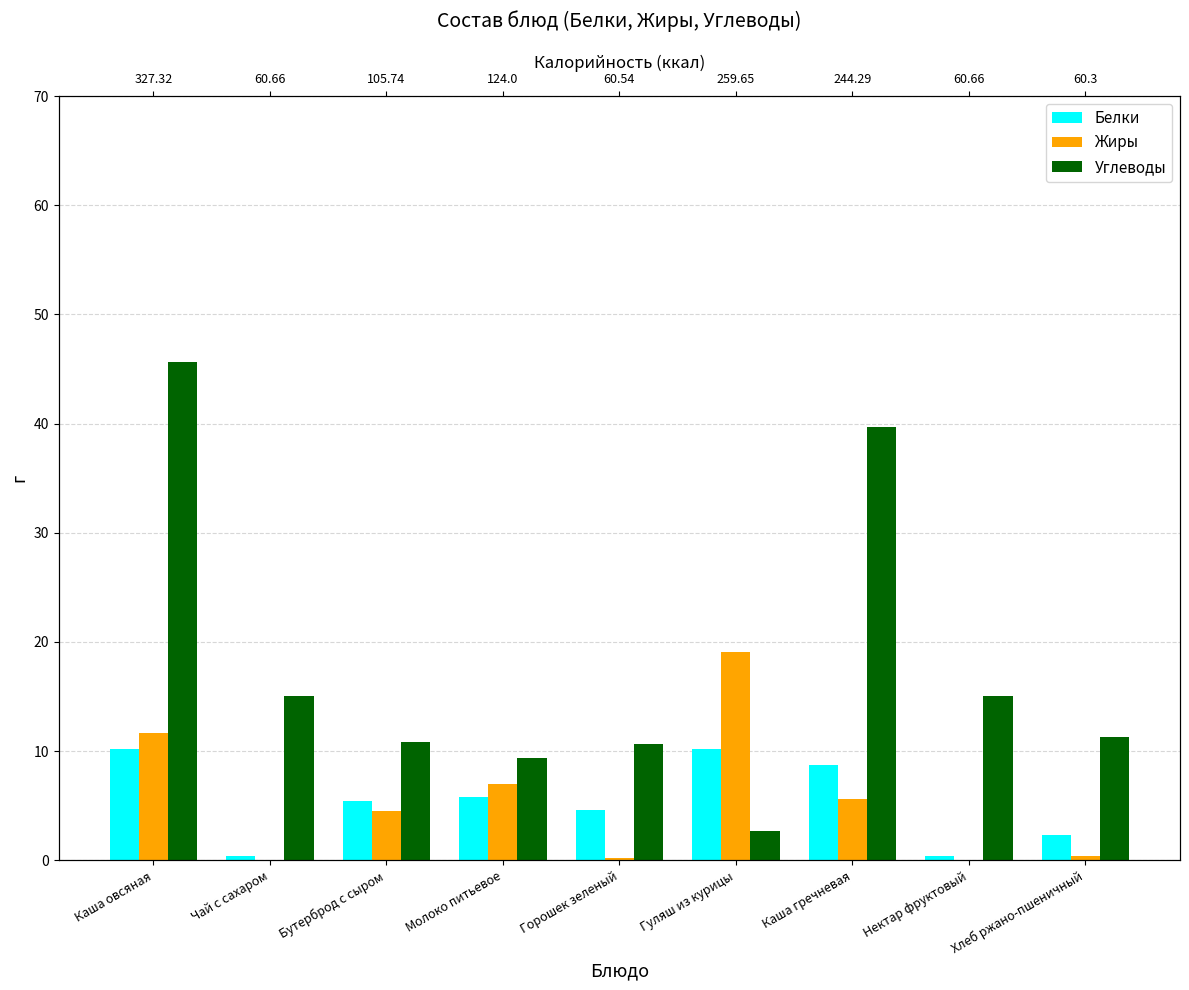

At which category does the chart reach its minimum across all series?

Чай с сахаром